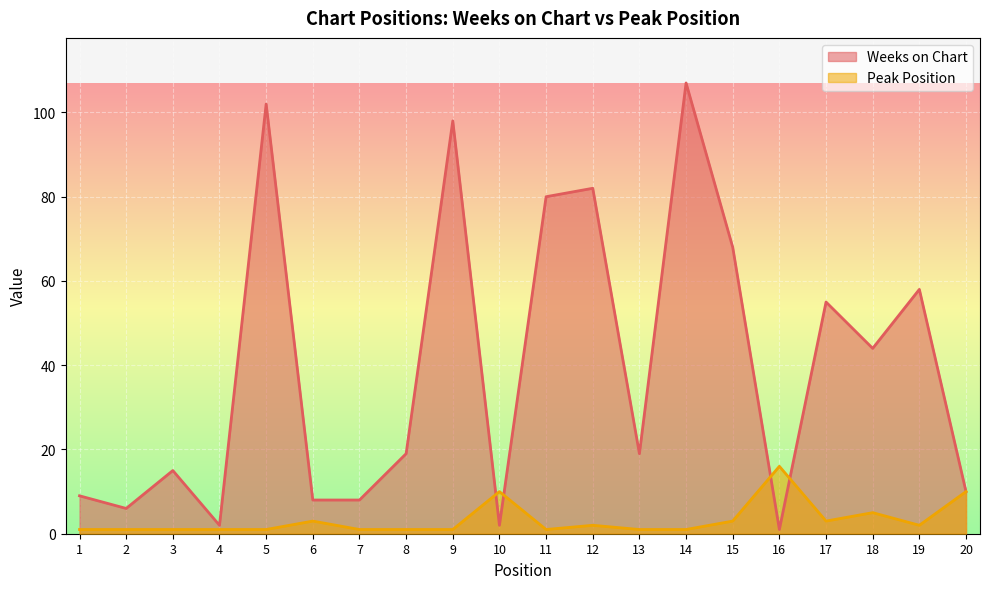

After their last crossing, which series has the higher values: Weeks on Chart or Peak Position?

Weeks on Chart